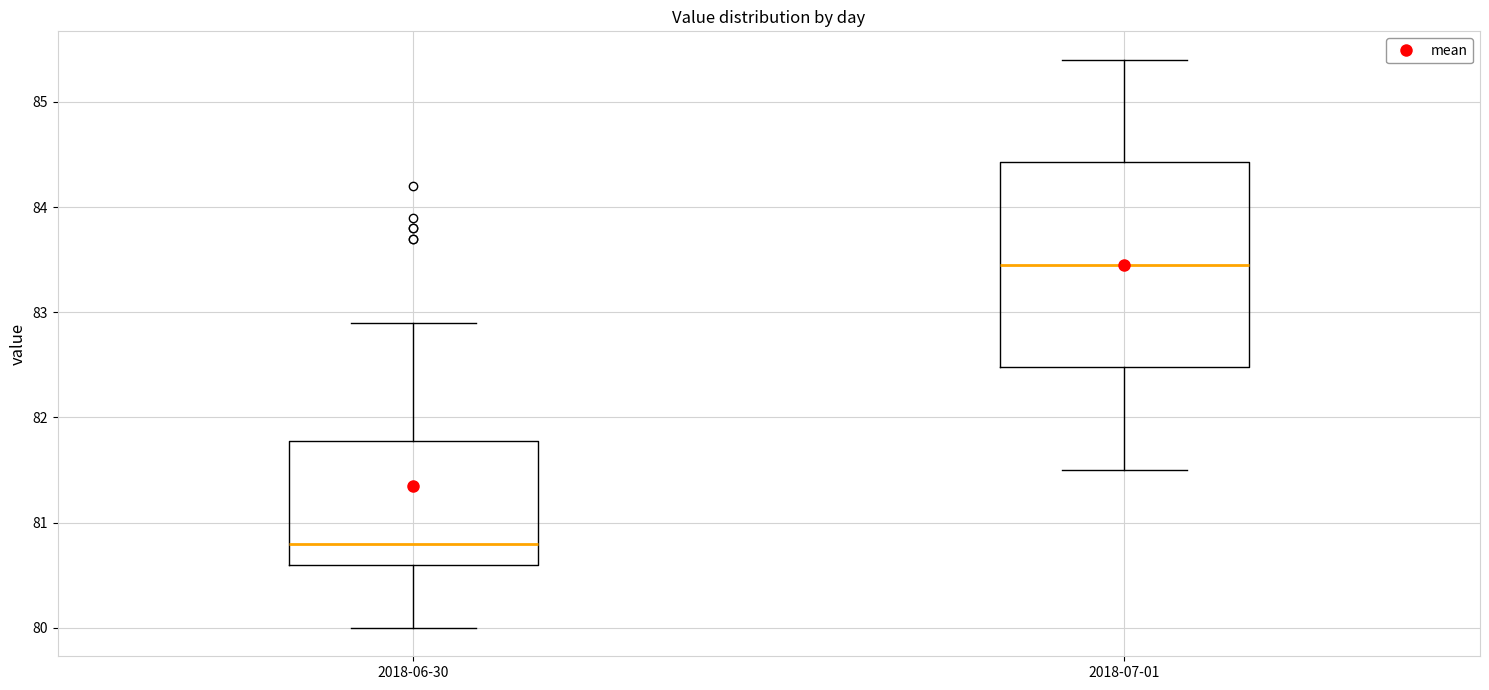

Where does the upper whisker of the box for 2018-06-30 end on the y-axis? The values are not printed on the chart, so give them approximately, as read against the axis.

82.9